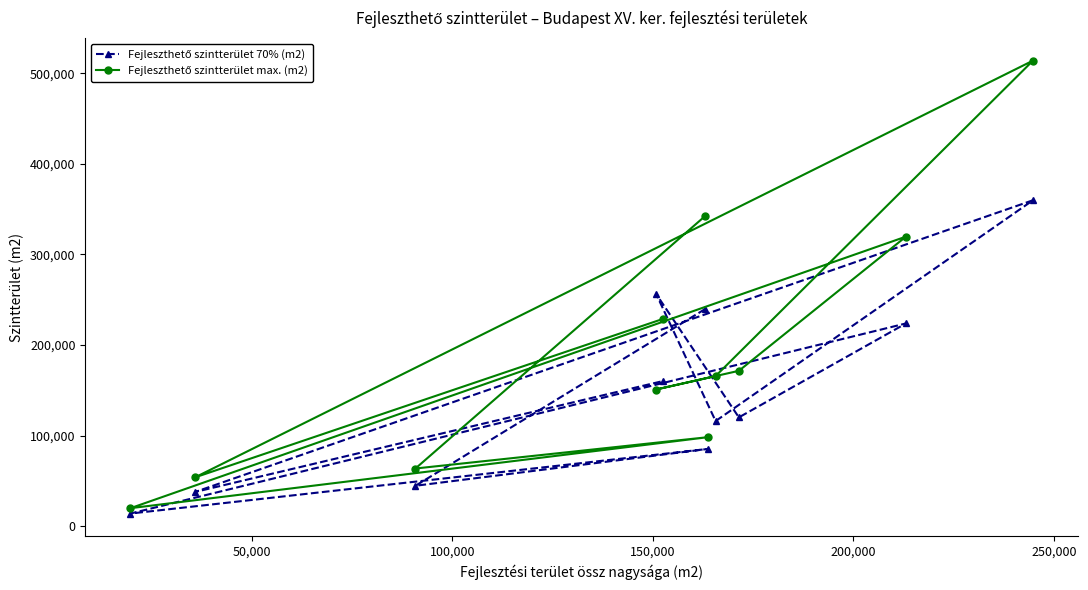

What is the minimum value shown in the chart?

13810